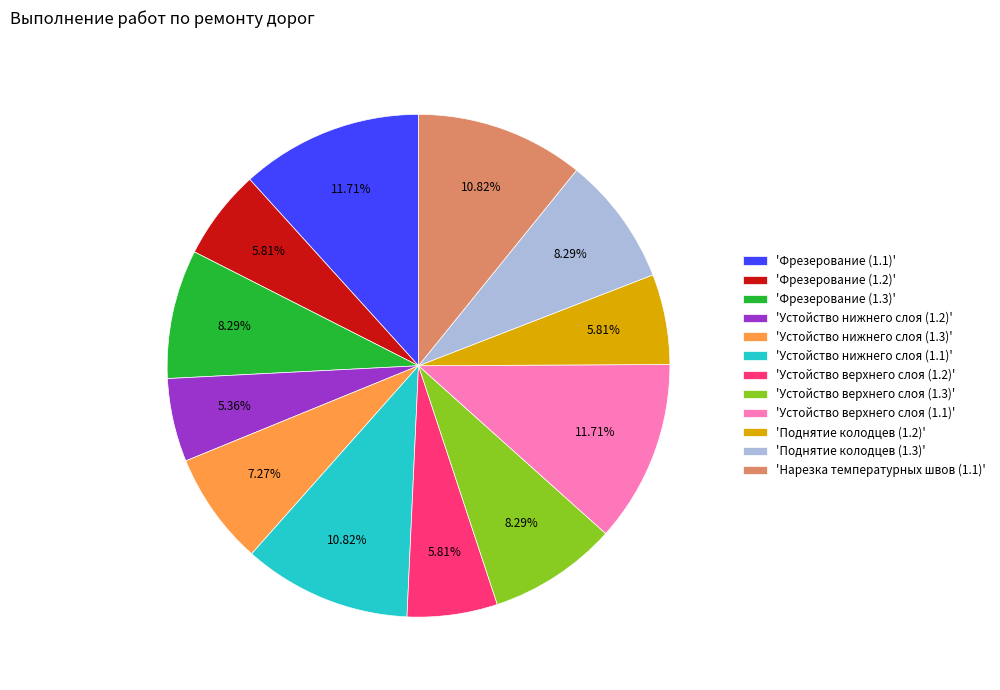

Which has a higher value, 'Фрезерование (1.2)' or 'Фрезерование (1.1)'?

'Фрезерование (1.1)'